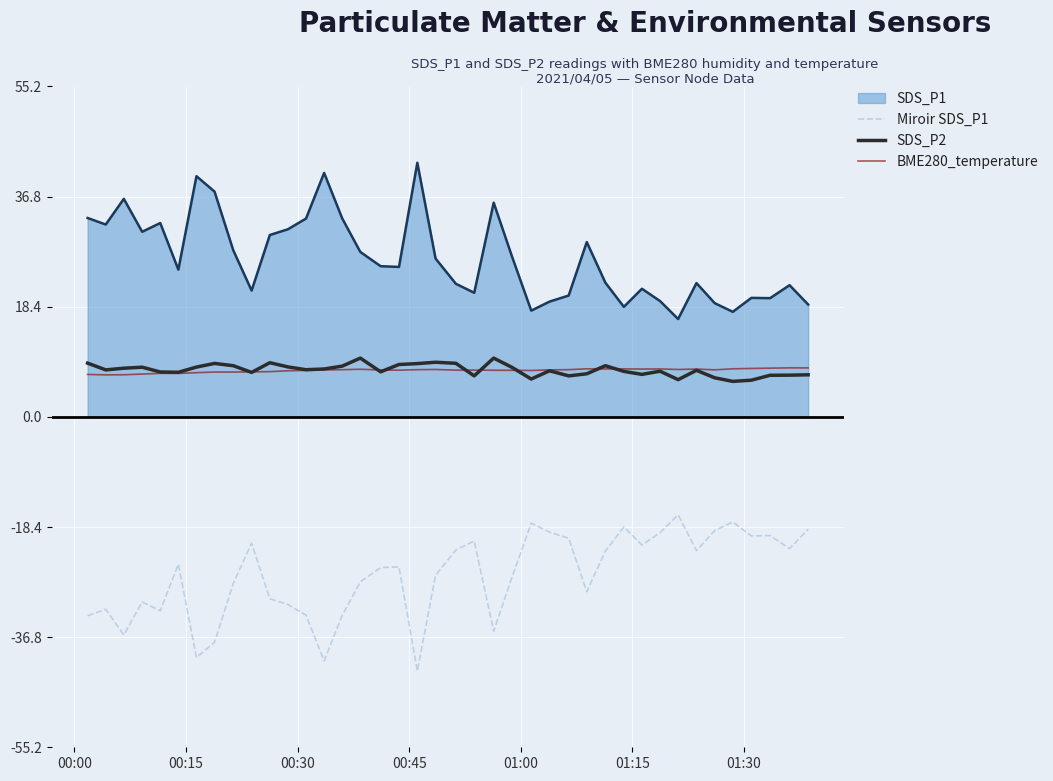

True or false: BME280_temperature and Miroir SDS_P1 intersect in this chart.

False